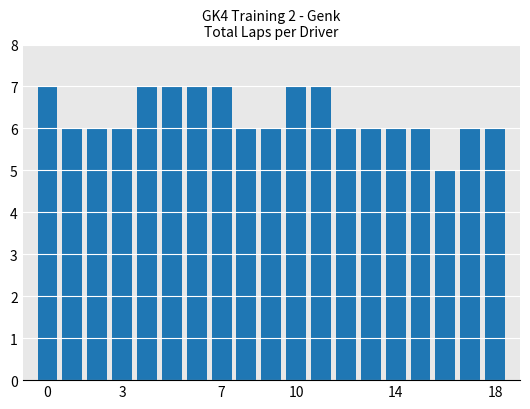

How many values are between 6 and 7?

18